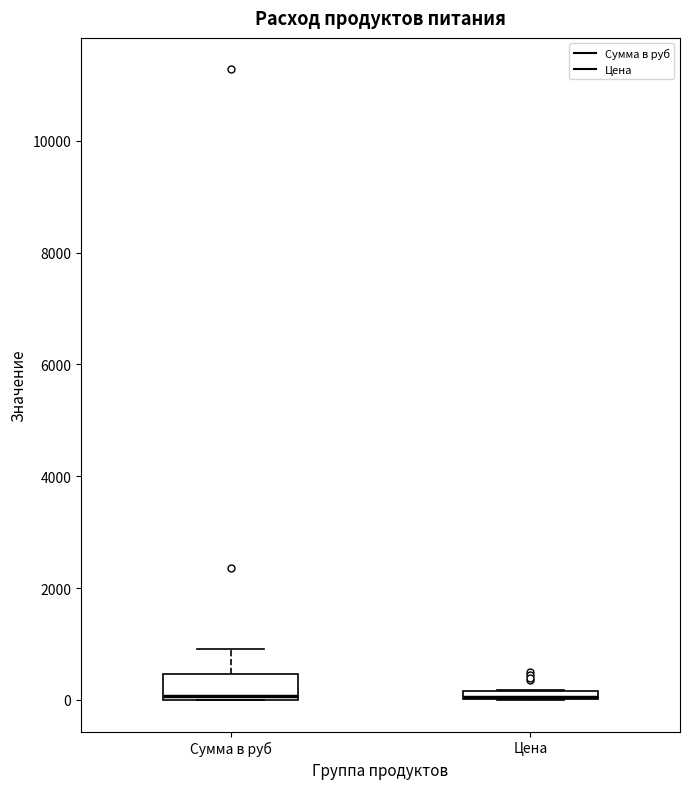

Where is the lower edge of the box for Цена on the y-axis? The values are not printed on the chart, so give them approximately, as read against the axis.

0